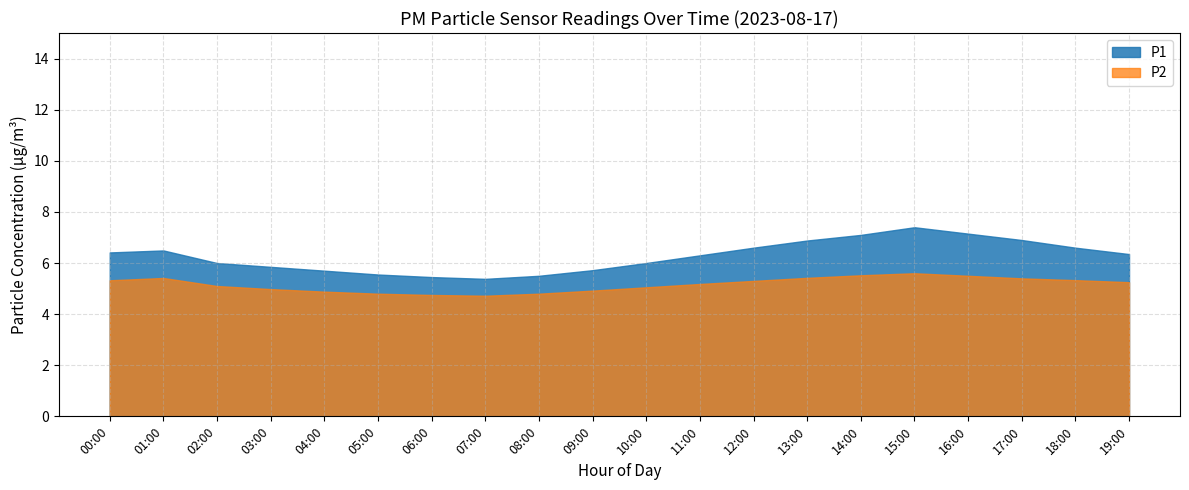

Rank the series by their maximum value, from highest to lowest.

P1, P2